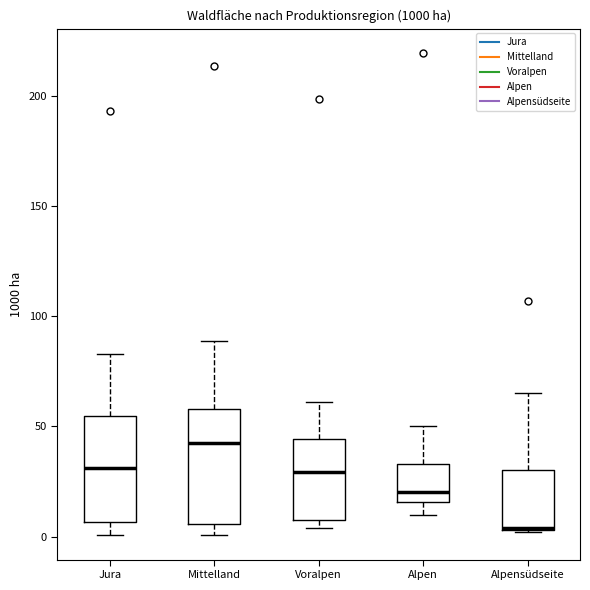

Reading left to right, transcribe this box plot: for each box, give where its median line is, the range the box spans, and where its two whiskers end, as read against the y-axis. The values are not printed on the chart, so give them approximately, as read against the axis.

Jura: median 30, box 5 to 55, whiskers 0 to 85
Mittelland: median 45, box 5 to 60, whiskers 0 to 90
Voralpen: median 30, box 10 to 45, whiskers 5 to 60
Alpen: median 20, box 15 to 35, whiskers 10 to 50
Alpensüdseite: median 5 (drawn on the box's lower edge), box 5 to 30, whiskers 0 to 65